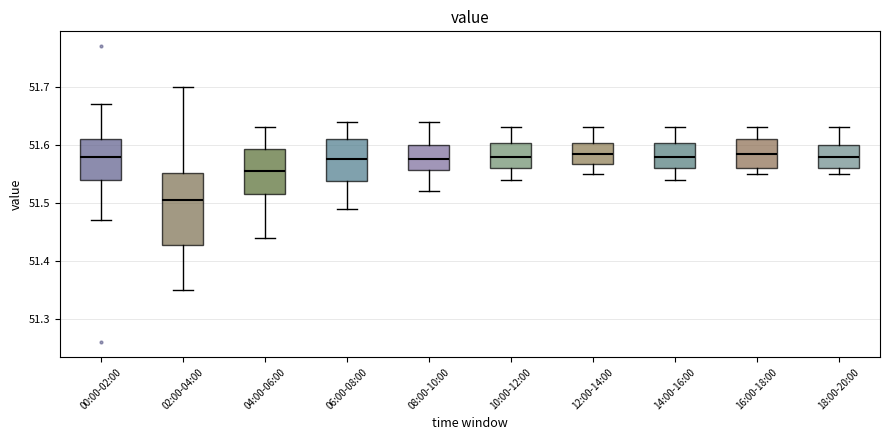

Which box has the lowest median line?

02:00-04:00